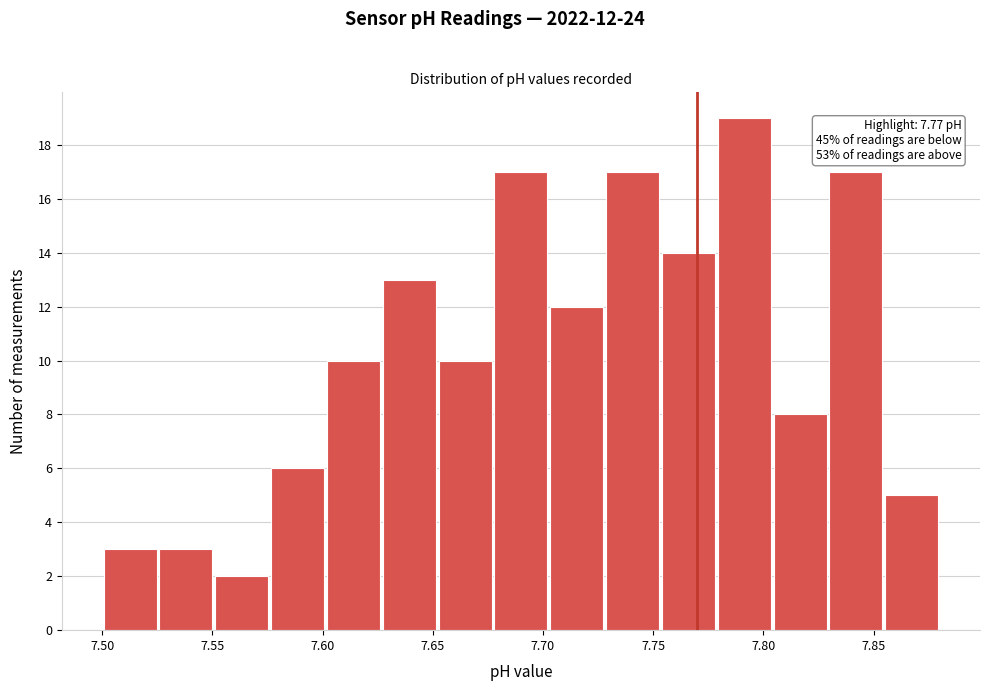

Which range on the x-axis has the tallest bar?

7.780 to 7.805